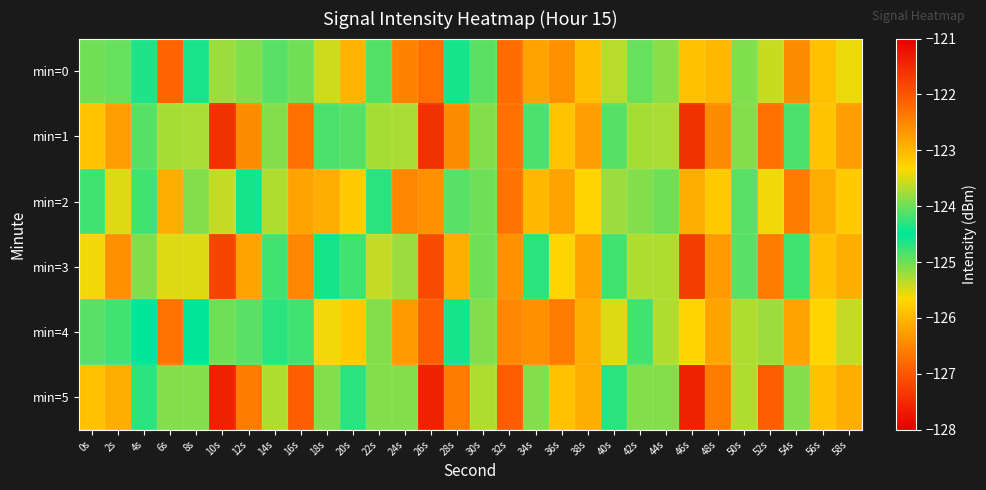

Between 34s and 42s, which is larger?

42s